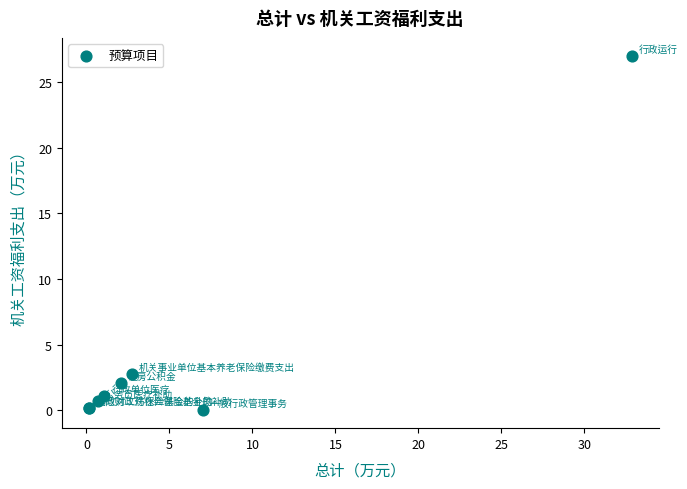

What Y value in the scatter plot is closest to 13?

2.8